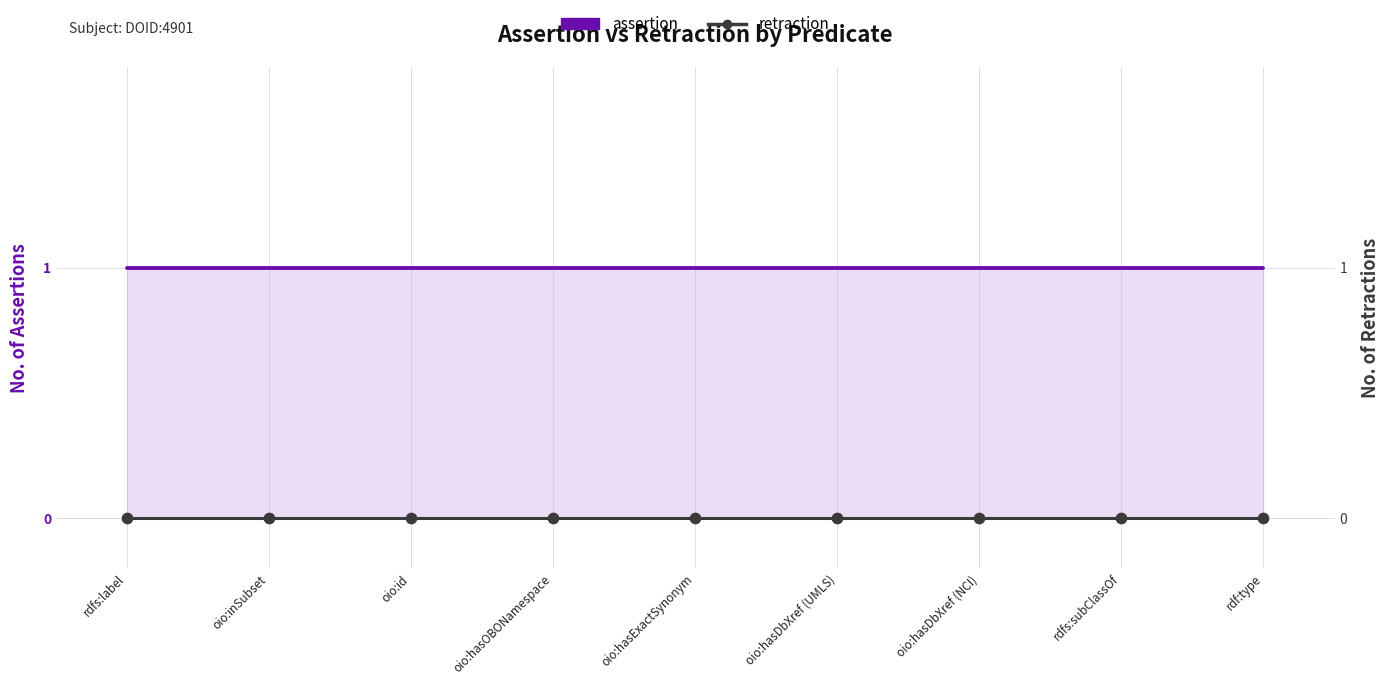

Which series has the largest total across all categories?

assertion